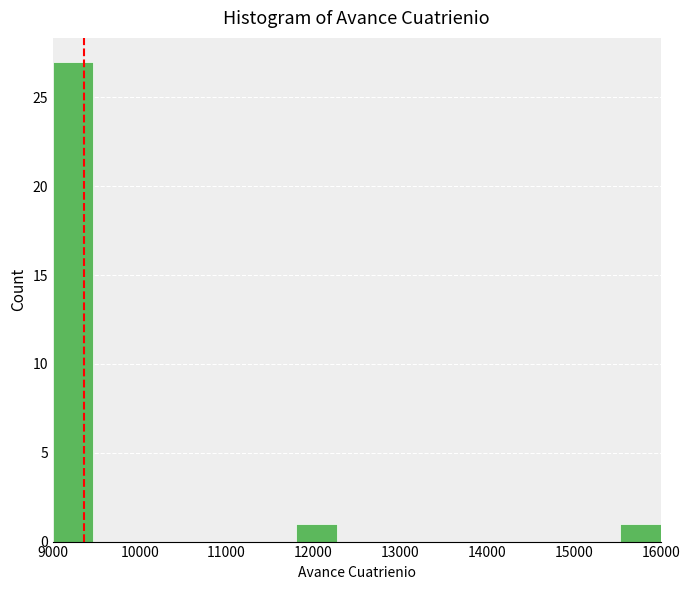

Which range on the x-axis has the tallest bar?

9000 to 9500